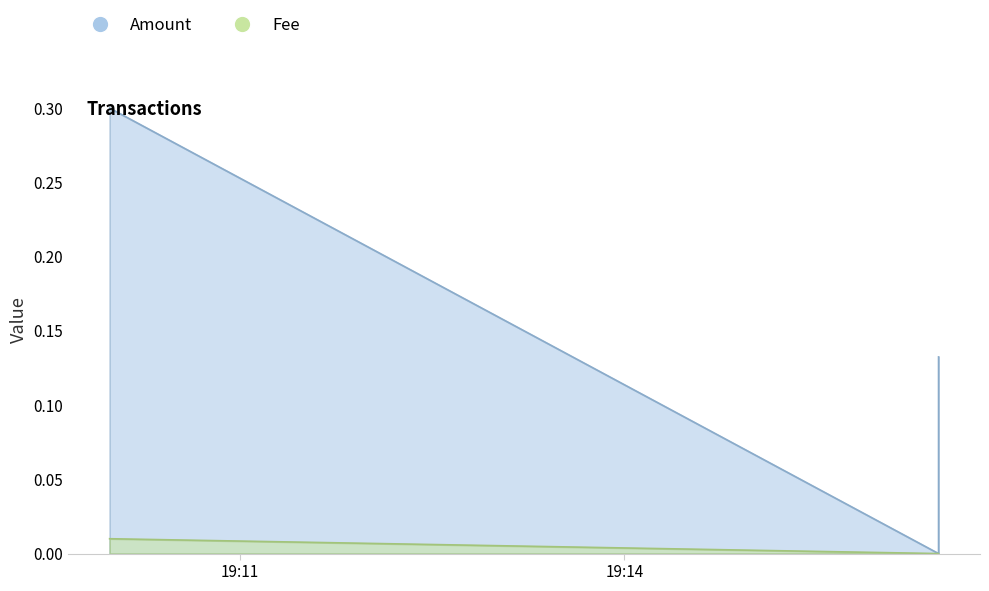

Rank the series by their maximum value, from highest to lowest.

Amount, Fee